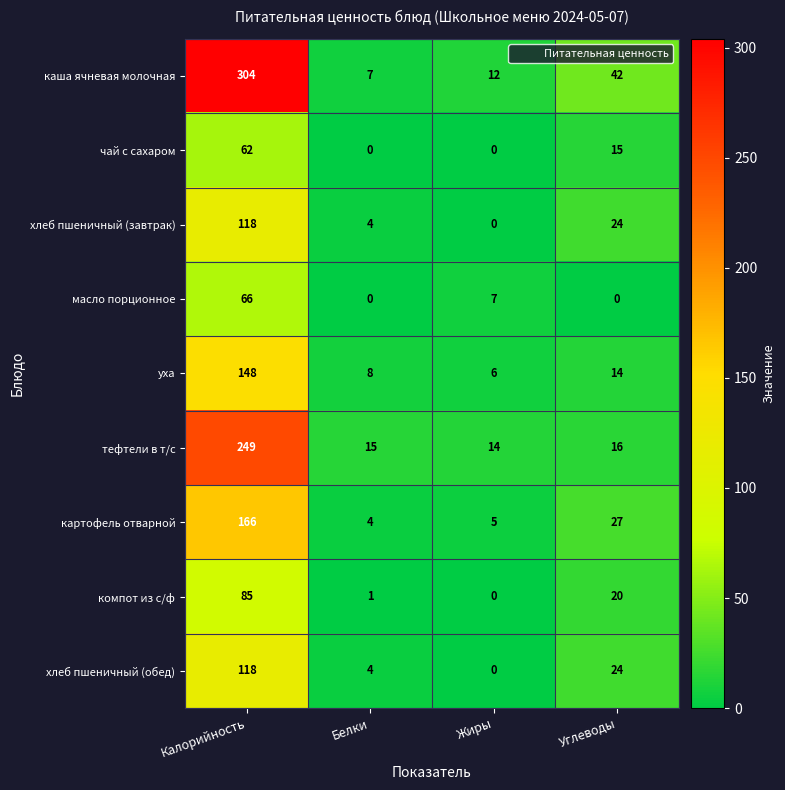

List the labels in order of хлеб пшеничный (обед) value, largest first.

Калорийность, Углеводы, Белки, Жиры